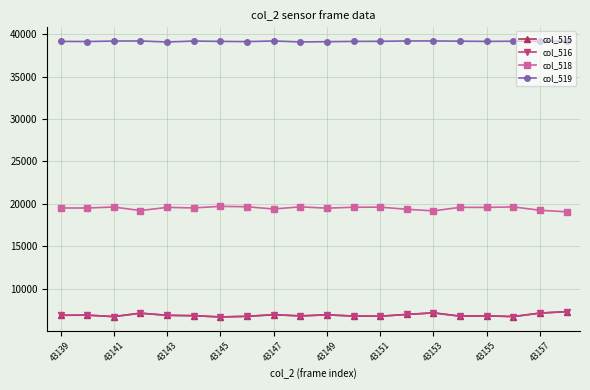

True or false: col_516 has more than 1 interior local peaks.

True